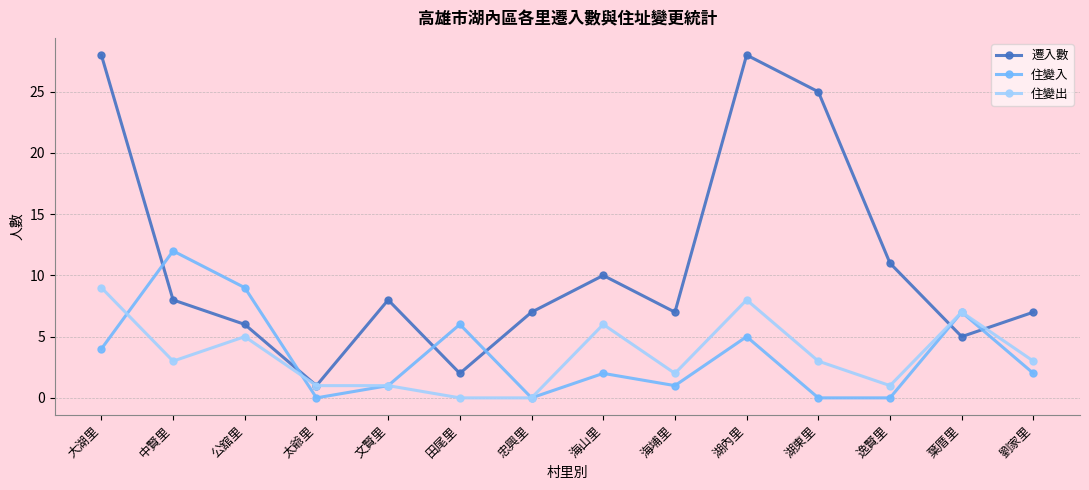

Reading right to left, extract all data points from this chart.

遷入數: 7	5	11	25	28	7	10	7	2	8	1	6	8	28
住變入: 2	7	0	0	5	1	2	0	6	1	0	9	12	4
住變出: 3	7	1	3	8	2	6	0	0	1	1	5	3	9